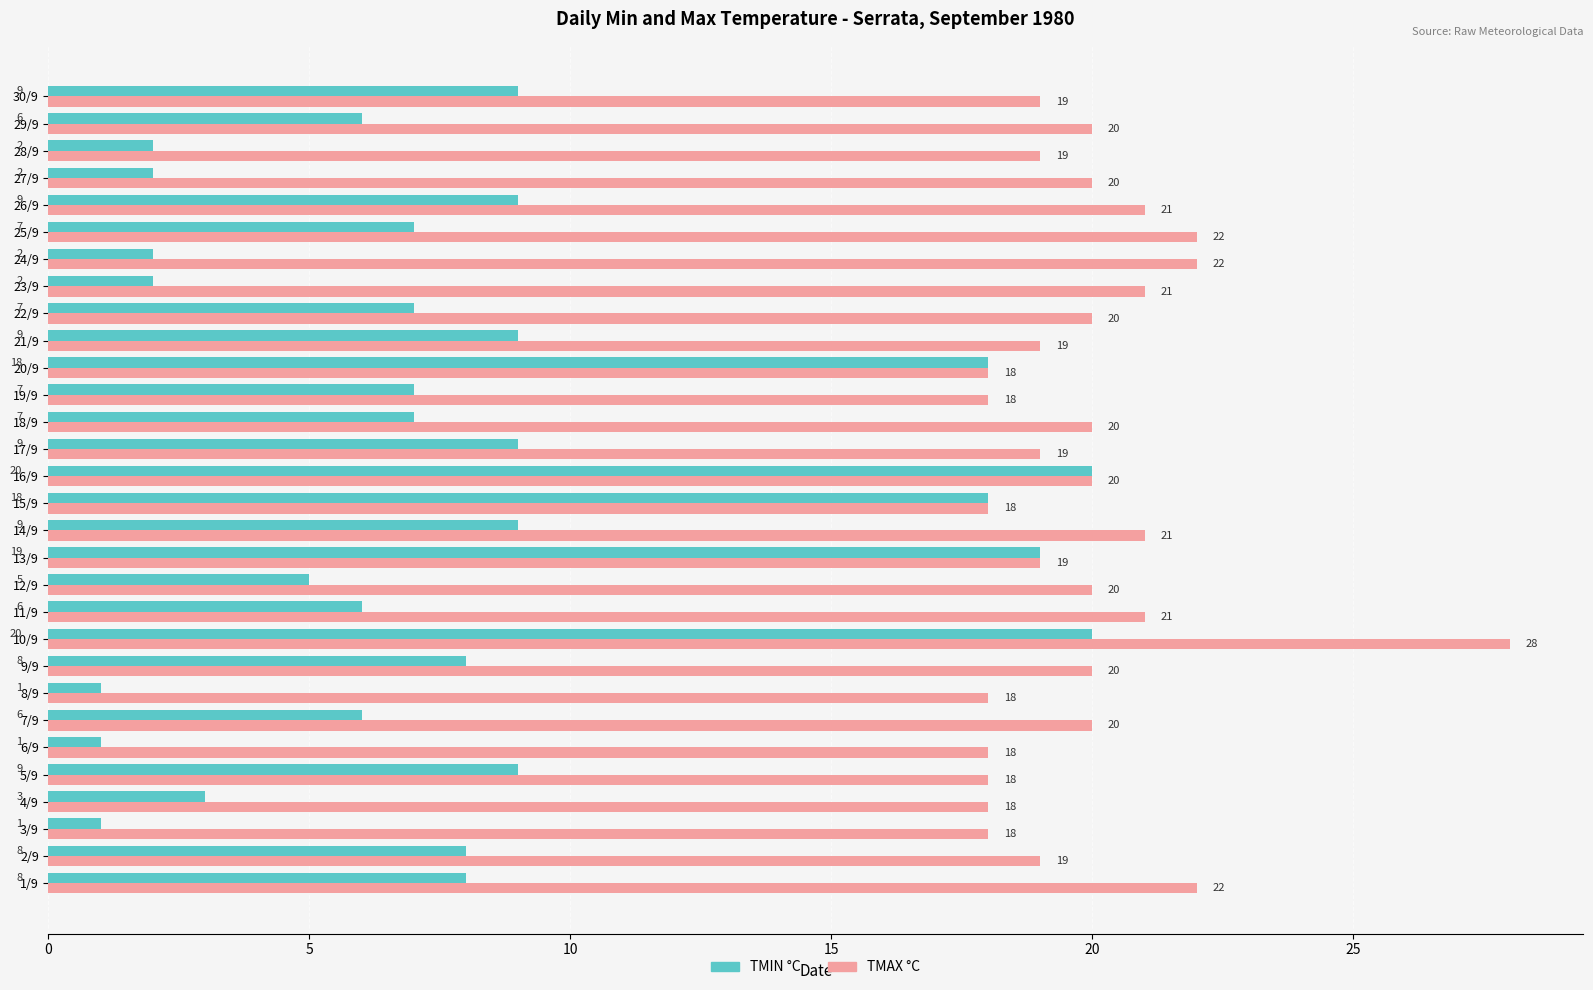

Which series has the largest range (max minus min)?

TMIN °C